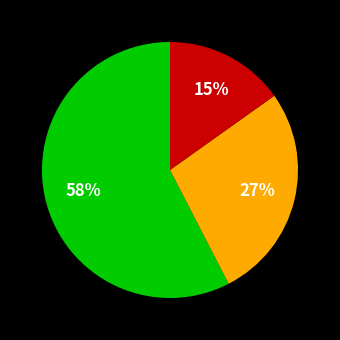

To the nearest percent, what is the average slice percentage?

33%